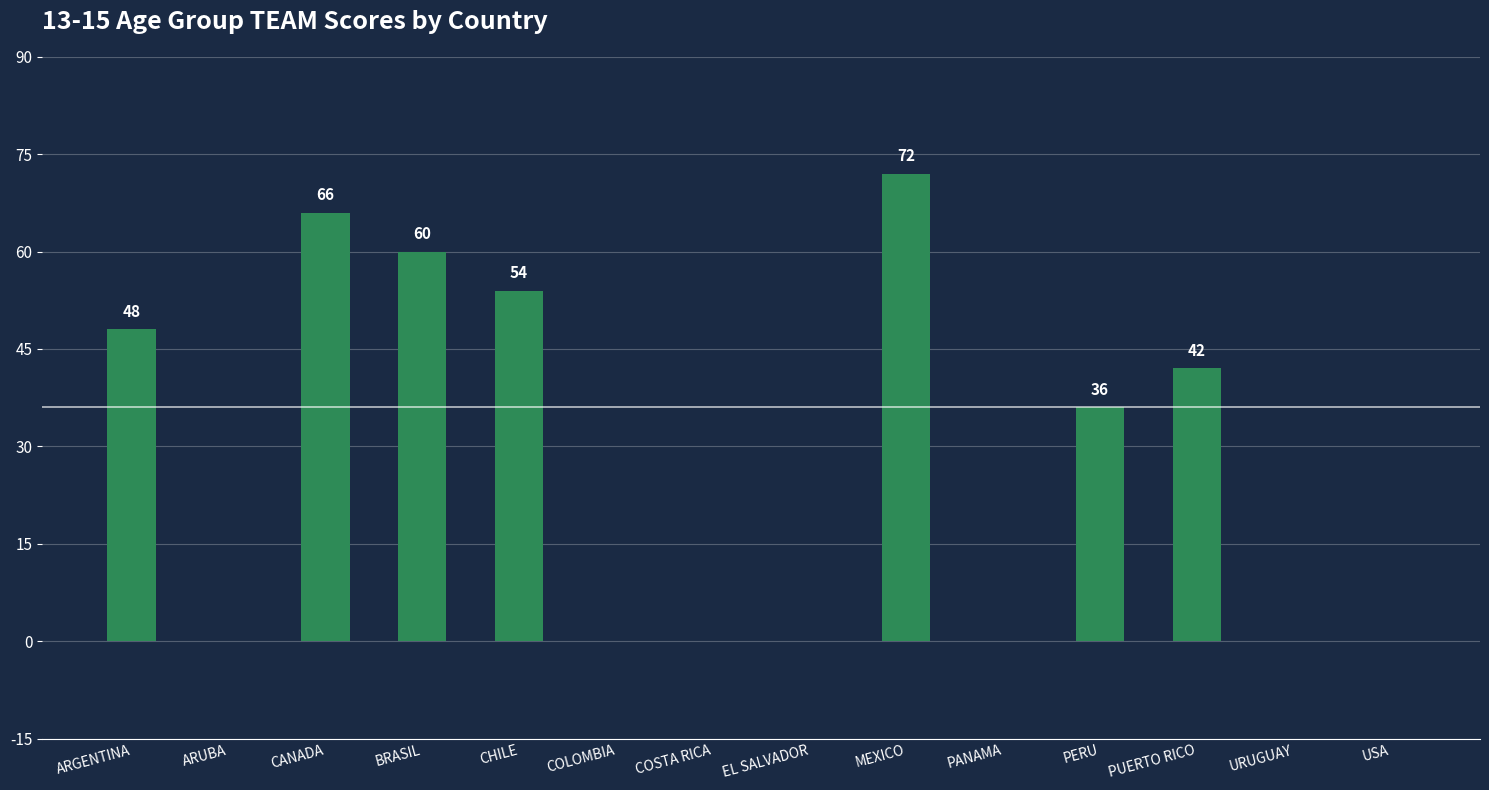

The chart shows a value of 0 at USA. True or false?

True